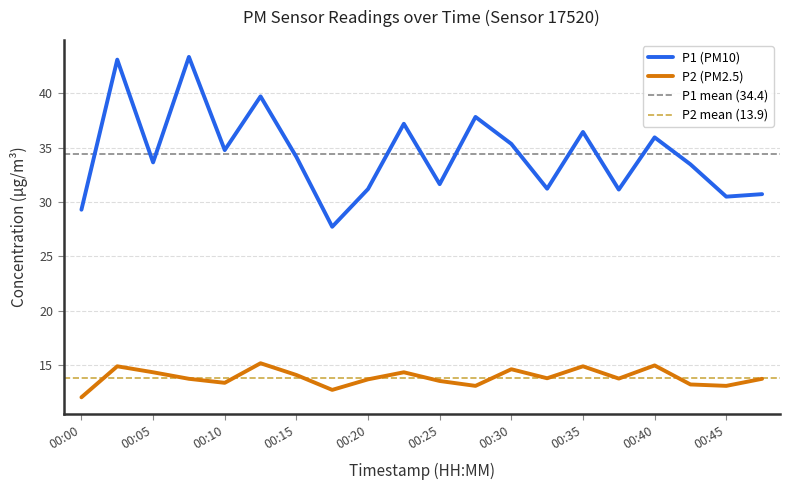

What value does the P2 series have at 00:27?

13.1